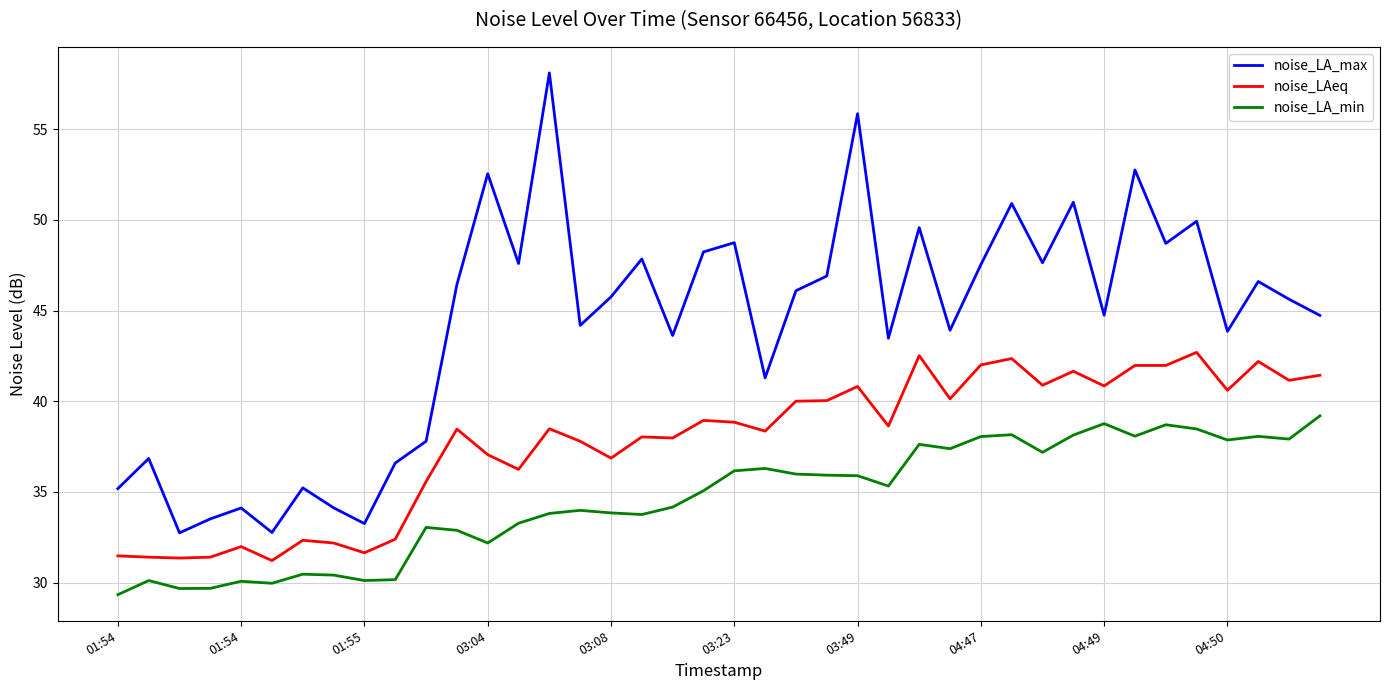

Which series has the widest spread of values?

noise_LA_max